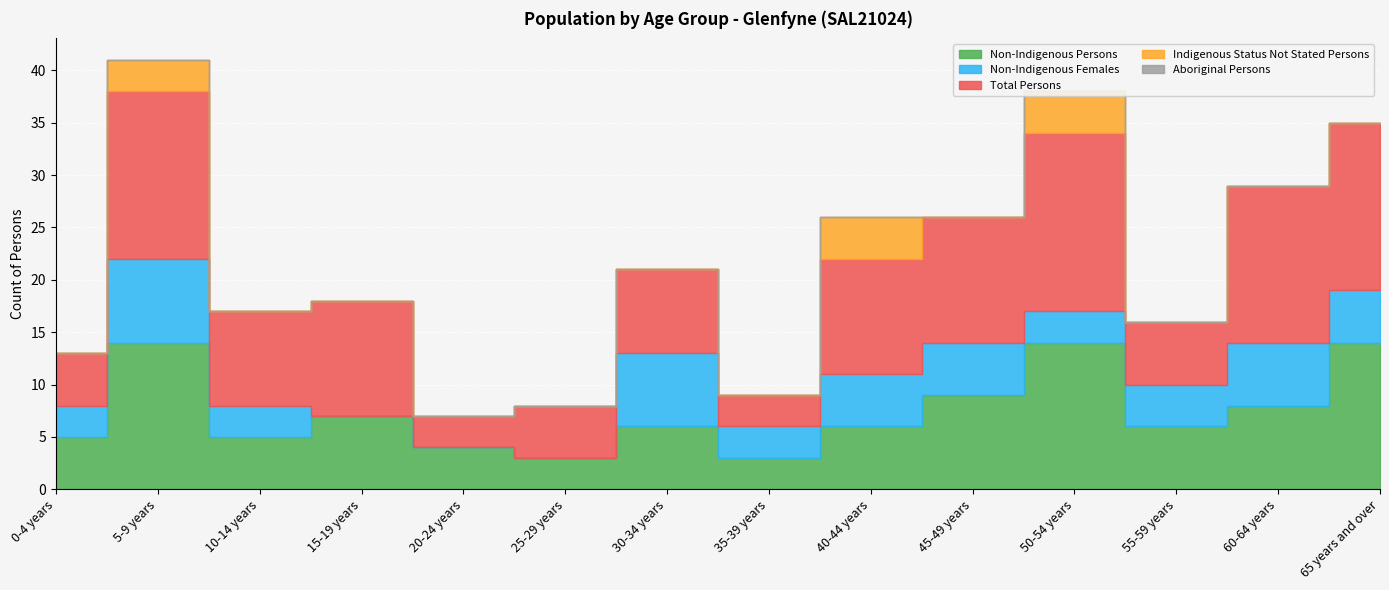

What position from the left is 10-14 years?

3